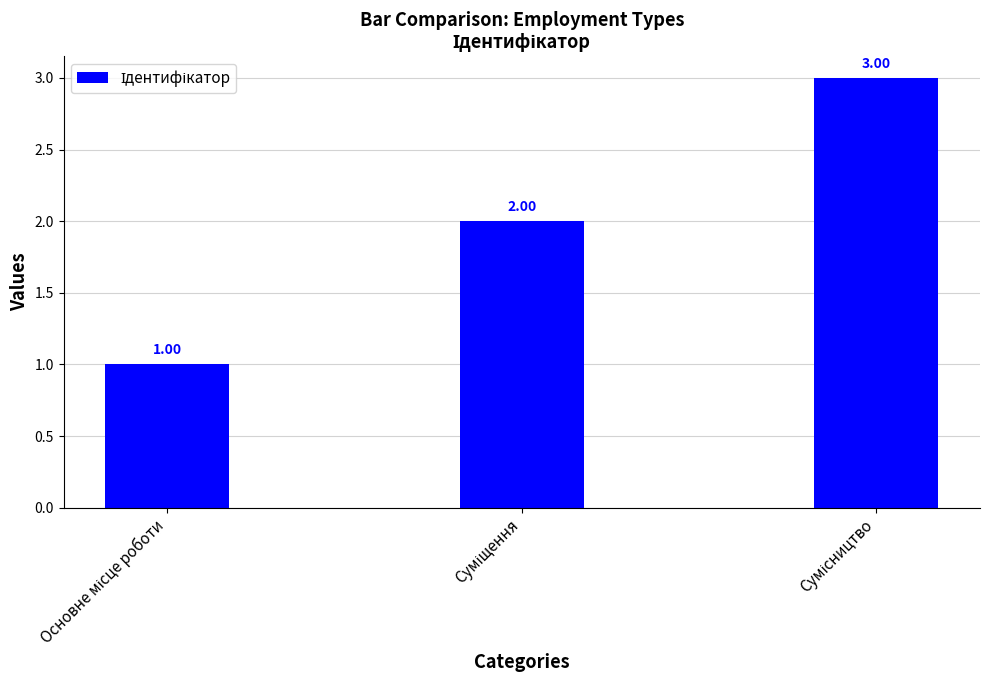

What is the sum of all values?

6